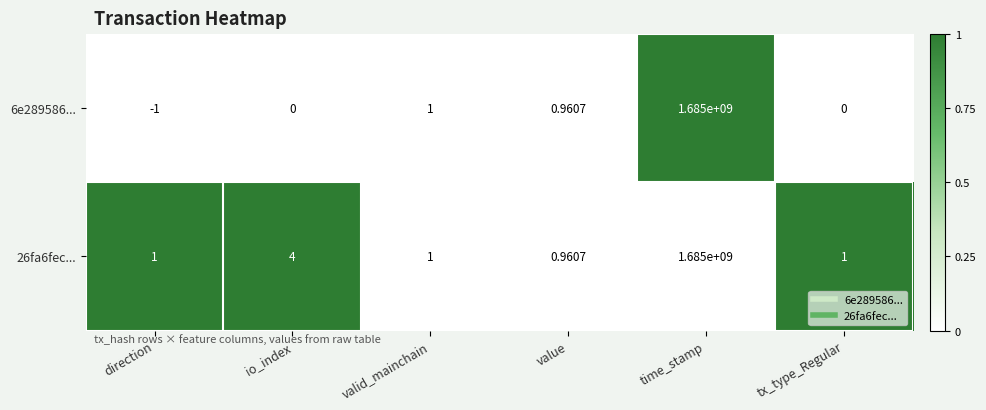

Which series has the largest range (max minus min)?

6e289586...